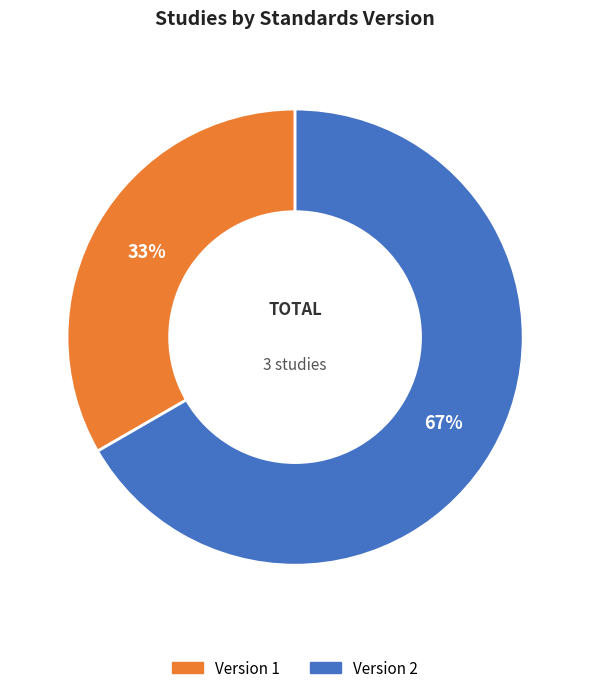

Does Version 1 represent more than half of the total?

No